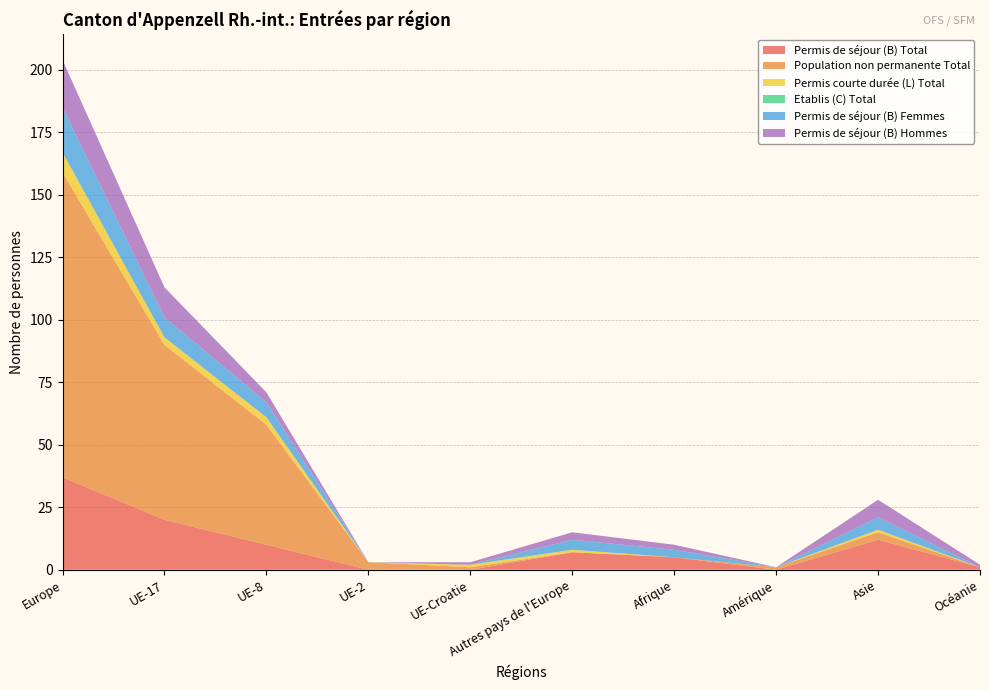

Reading left to right, transcribe all the data shown in this chart.

Permis de séjour (B) Total: 37	20	10	0	0	7	5	0	12	1
Population non permanente Total: 122	70	48	3	1	0	0	1	3	0
Permis courte durée (L) Total: 8	3	3	0	1	1	0	0	1	0
Etablis (C) Total: 0	0	0	0	0	0	0	0	0	0
Permis de séjour (B) Femmes: 18	8	6	0	0	4	3	0	5	0
Permis de séjour (B) Hommes: 19	12	4	0	1	3	2	0	7	1